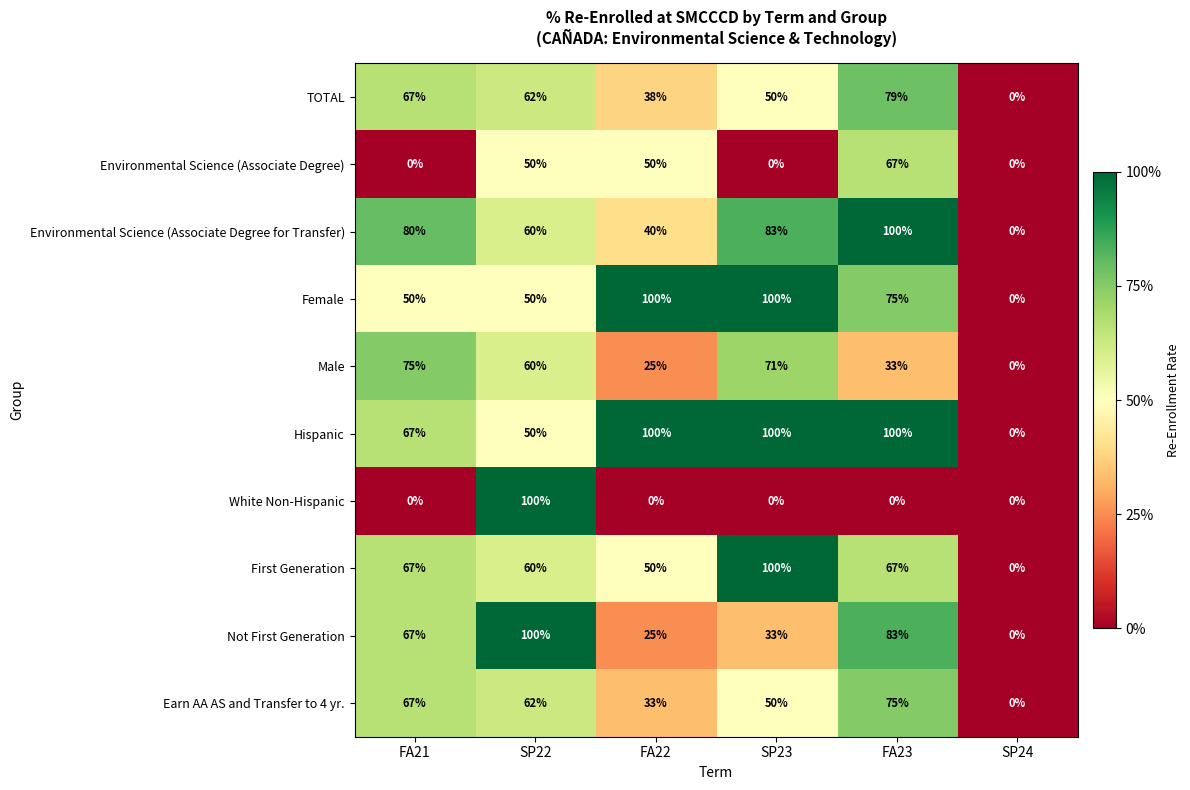

How many values in Environmental Science (Associate Degree for Transfer) are above zero?

5